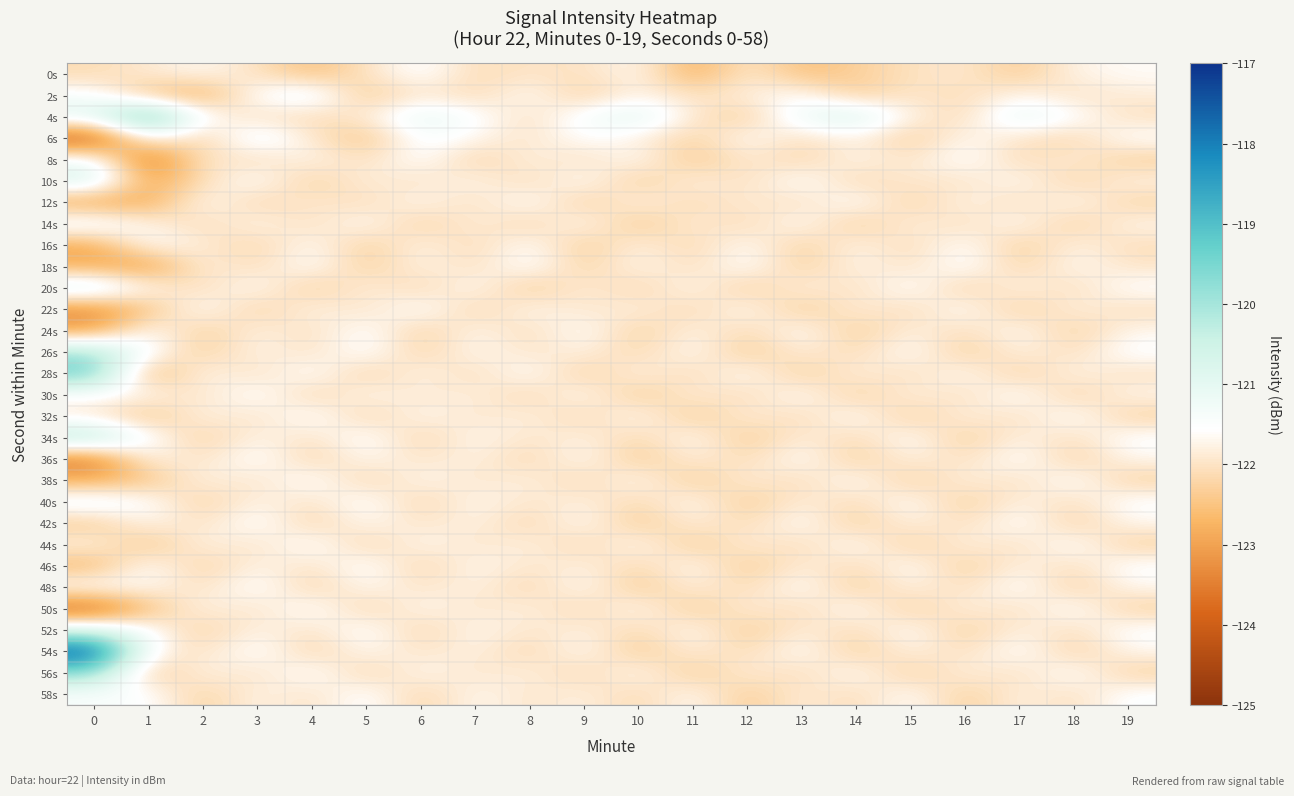

What is the spread (max minus min) of values at 18?

0.9